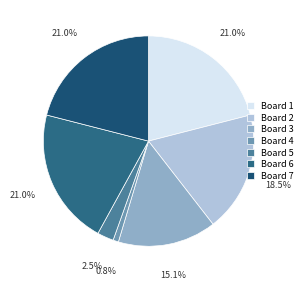

Does Board 6 account for over 50% of the chart?

No